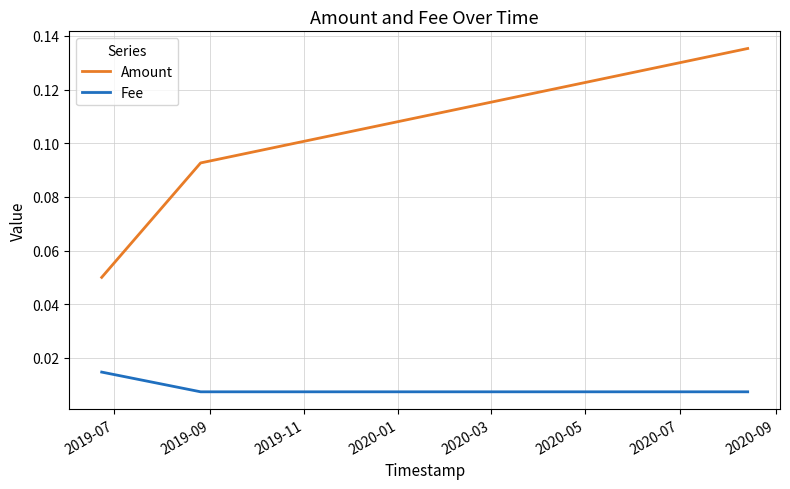

Rank the series by their maximum value, from highest to lowest.

Amount, Fee